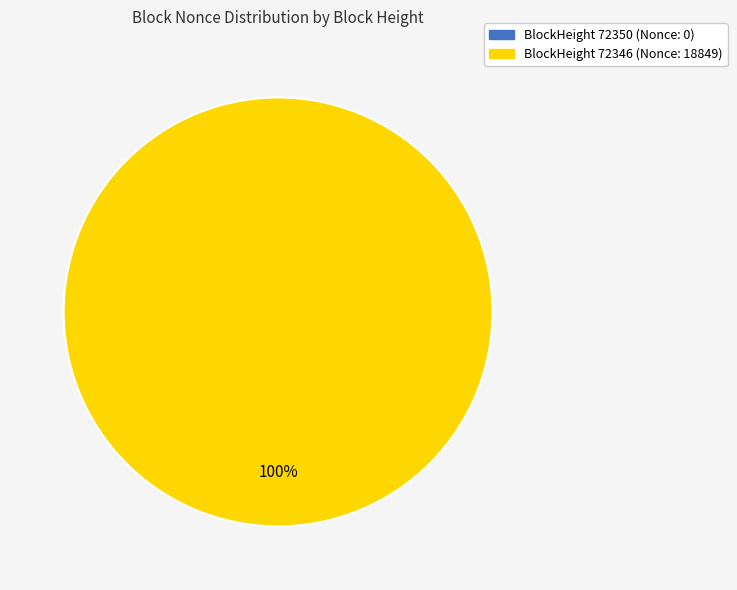

Is there any slice that represents more than half of the pie?

Yes